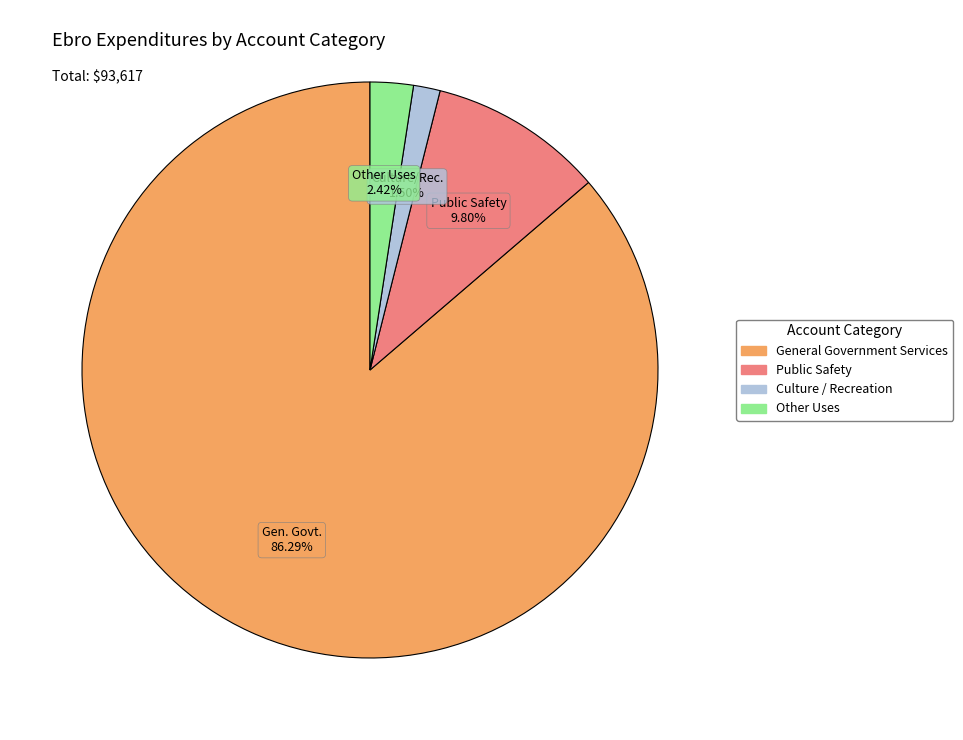

Is there a majority slice in this chart?

Yes